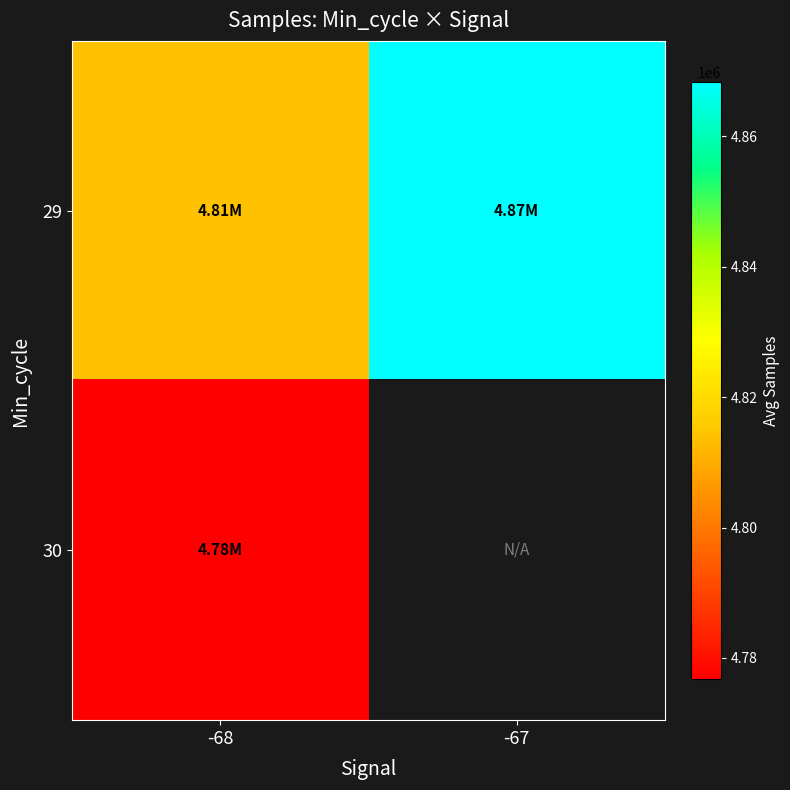

At how many categories does at least one series exceed 4821833?

1